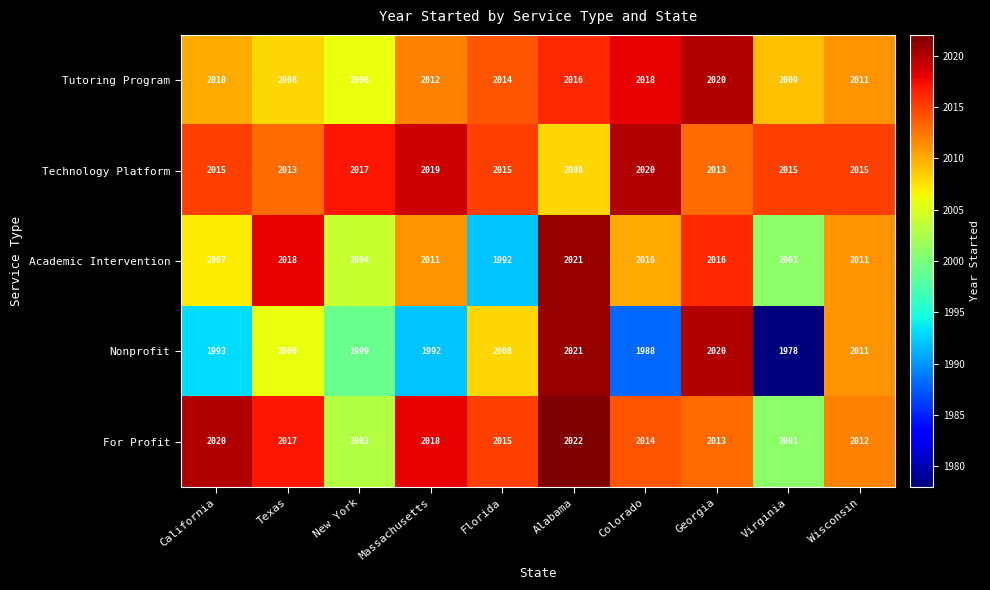

Which series has the largest total across all categories?

Technology Platform